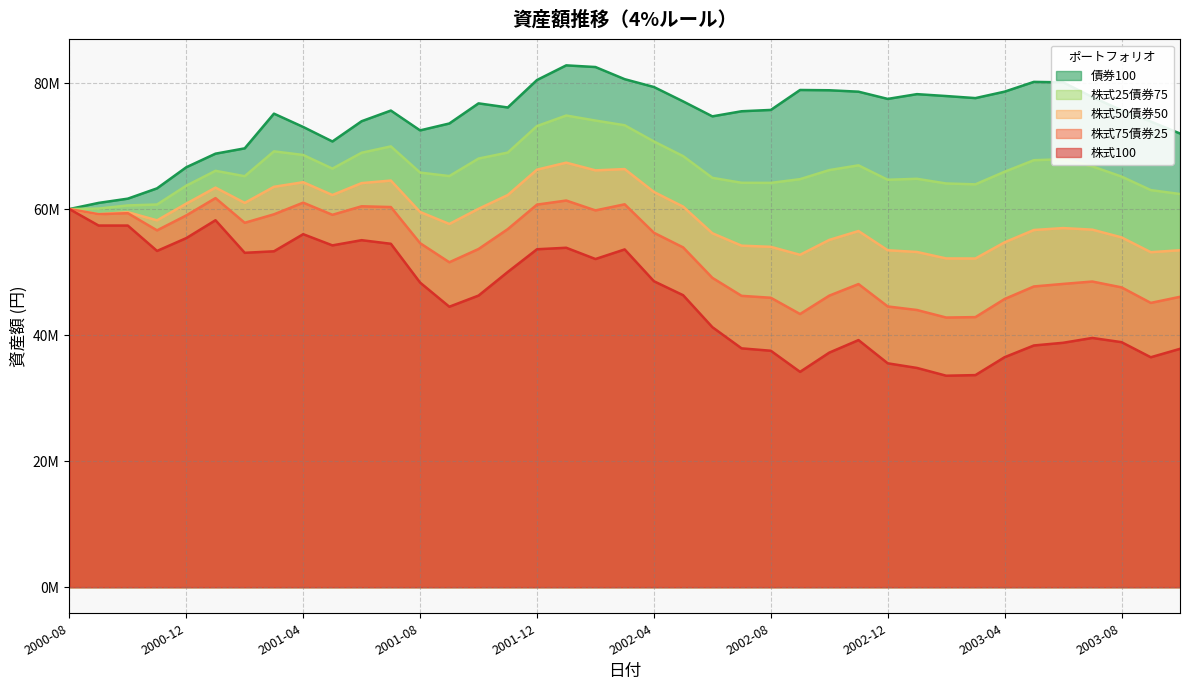

How many values in the 株式100 series are below 46329360?

19